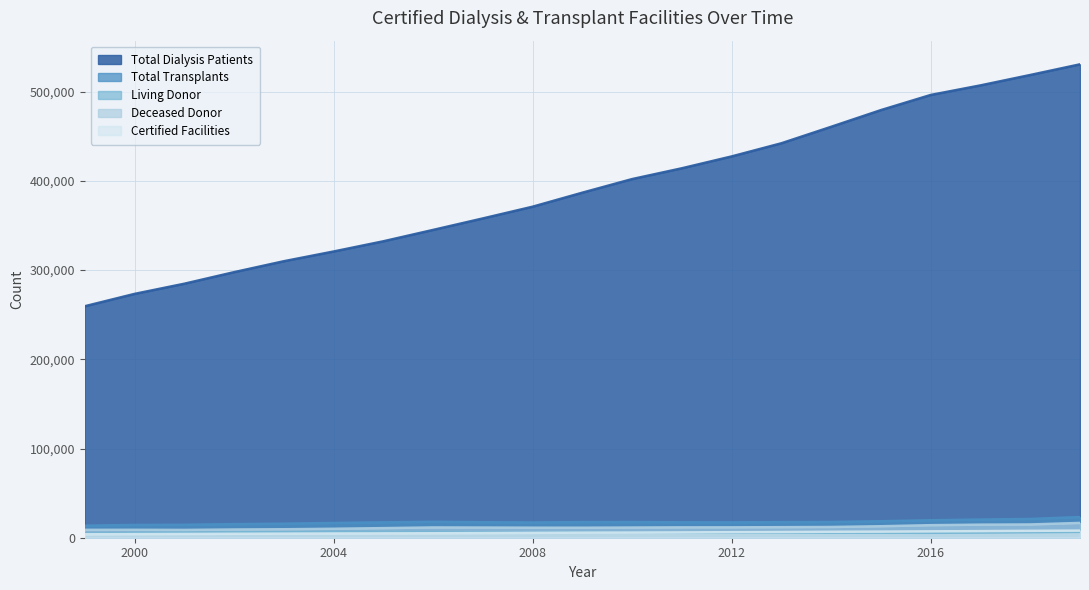

How many data points does each series have?

21